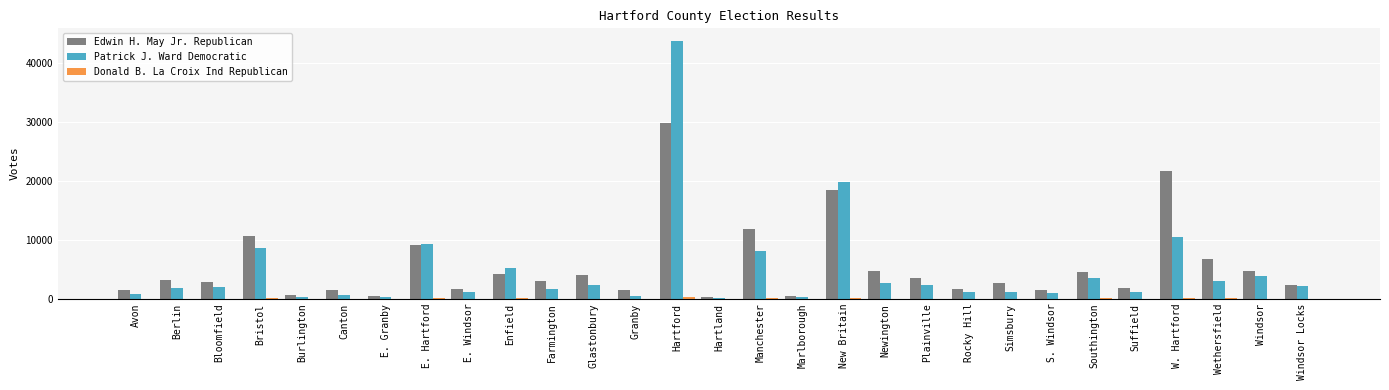

At which category is the sum across all series the highest?

Hartford